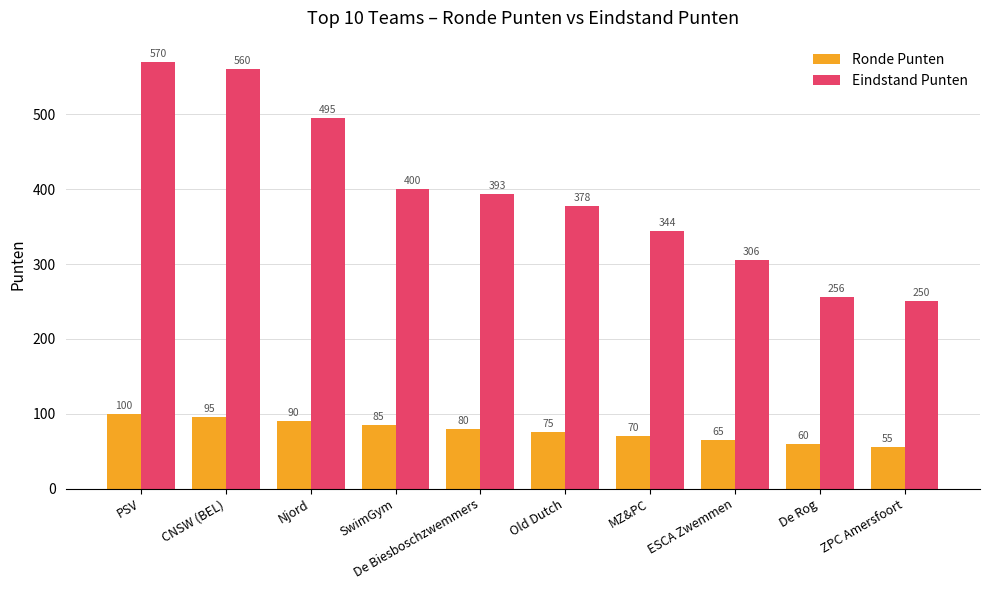

What are all the series names shown in the legend?

Ronde Punten, Eindstand Punten